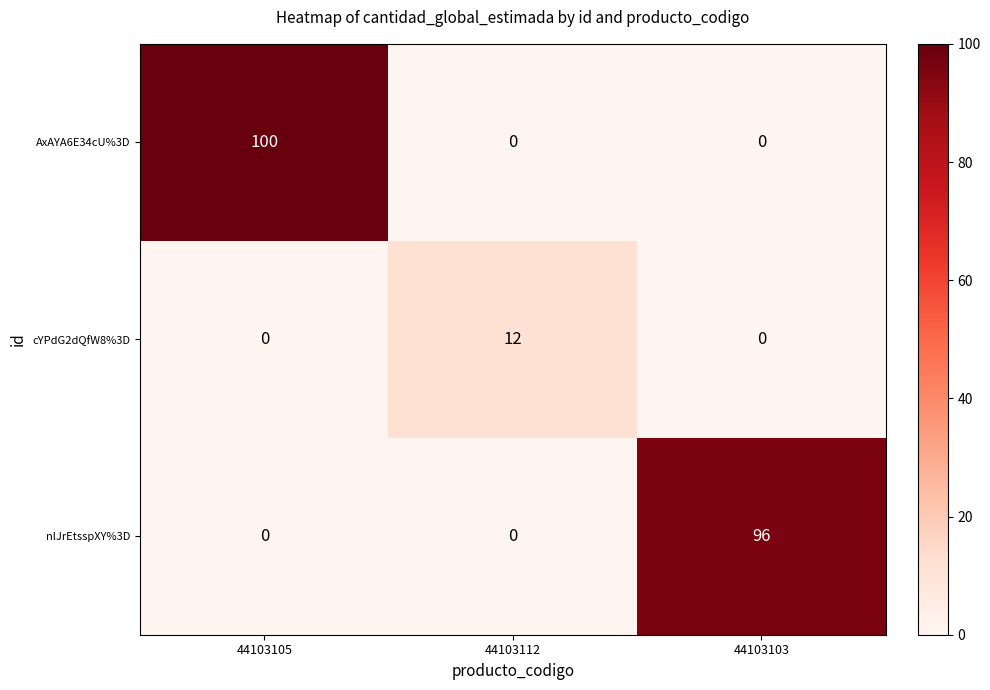

Which series has the widest spread of values?

AxAYA6E34cU%3D